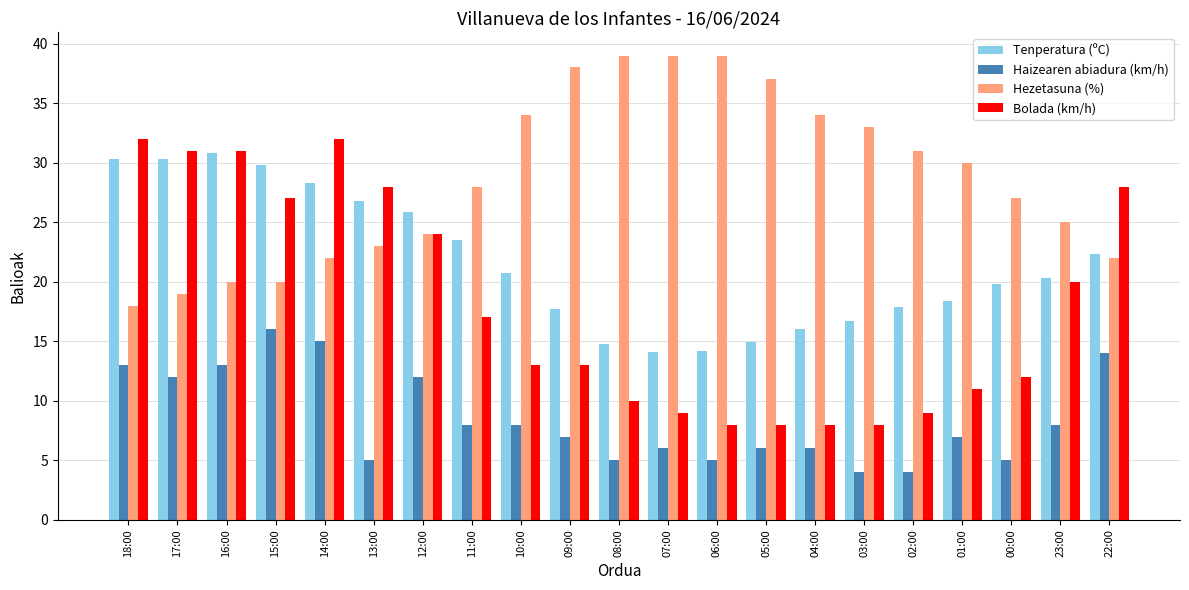

At which label does Tenperatura (ºC) first exceed 20?

18:00